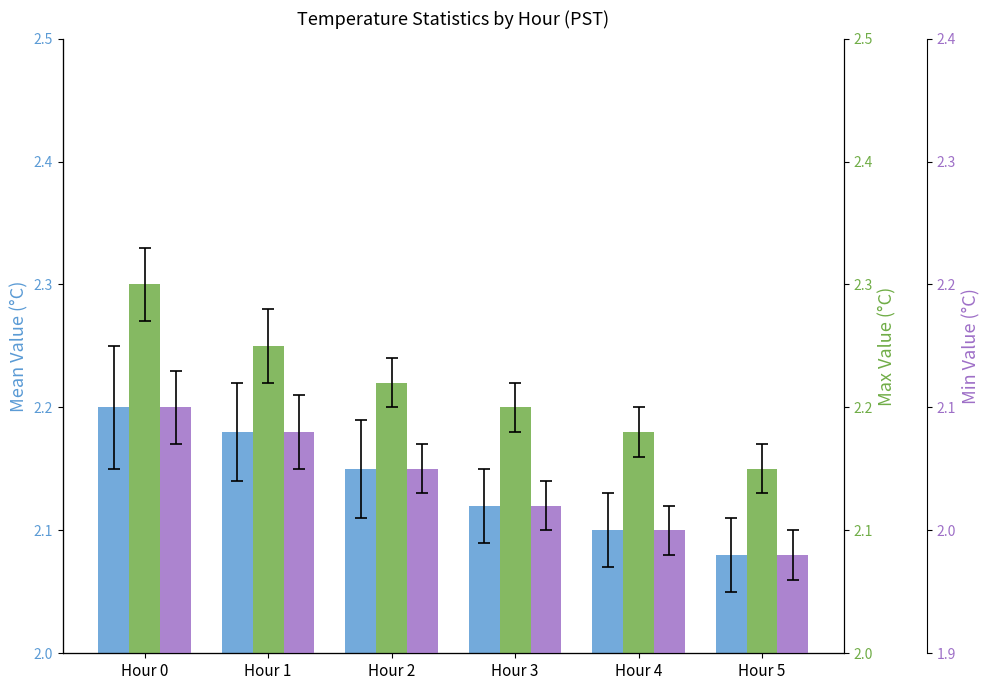

What are all the series names shown in the legend?

Mean Value, Max Value, Min Value